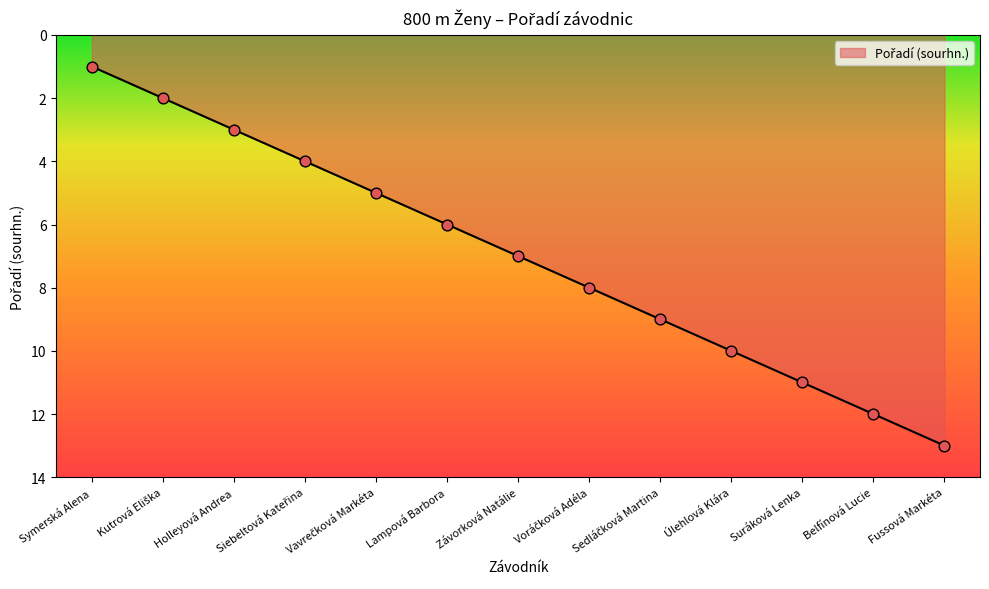

What is the change in value from Symerská Alena to Holleyová Andrea?

+2